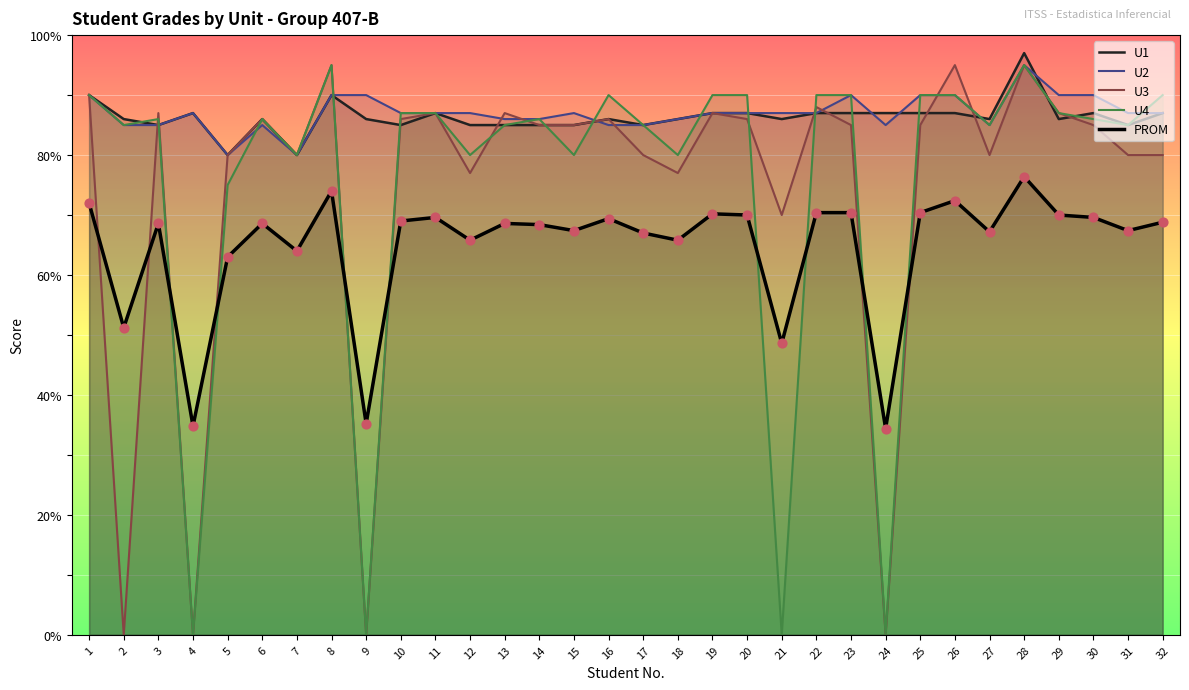

What is the total value across all series at 20?

420.0